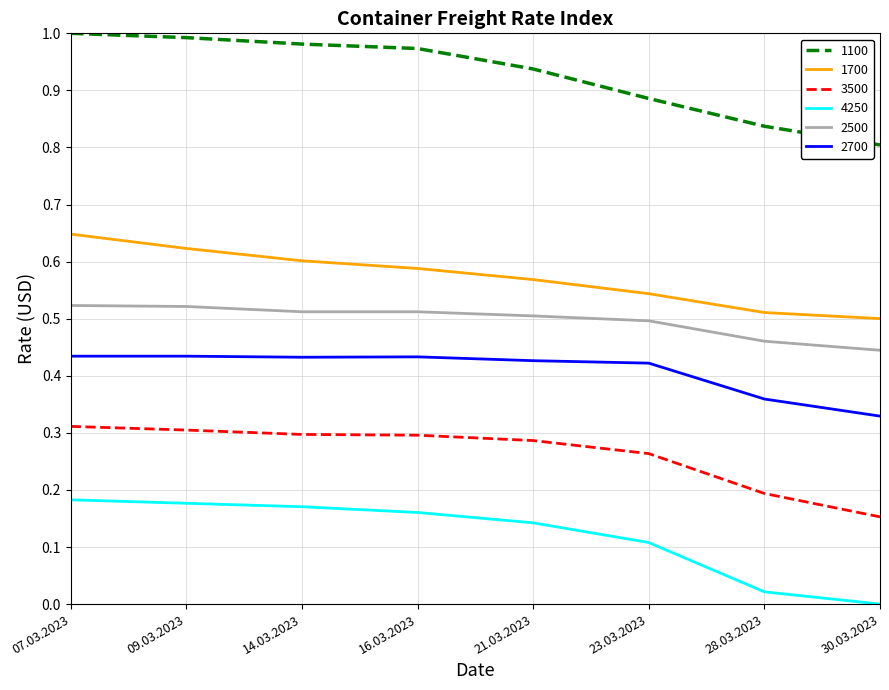

The value of 2700 at 21.03.2023 is 0.7. True or false?

False